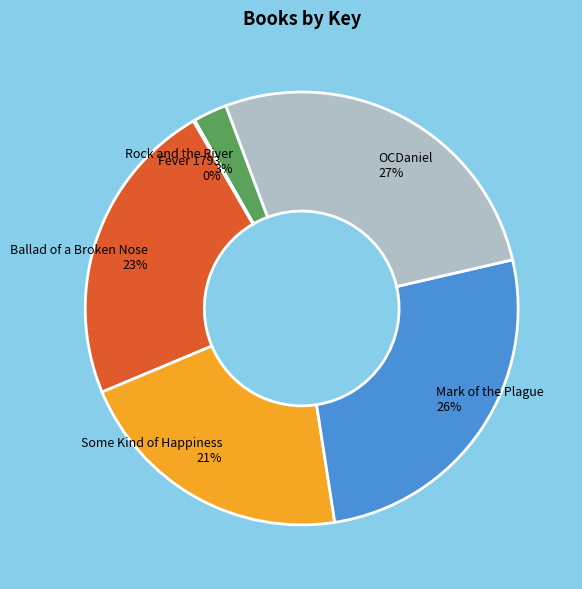

To the nearest percent, what portion does Mark of the Plague represent?

26%